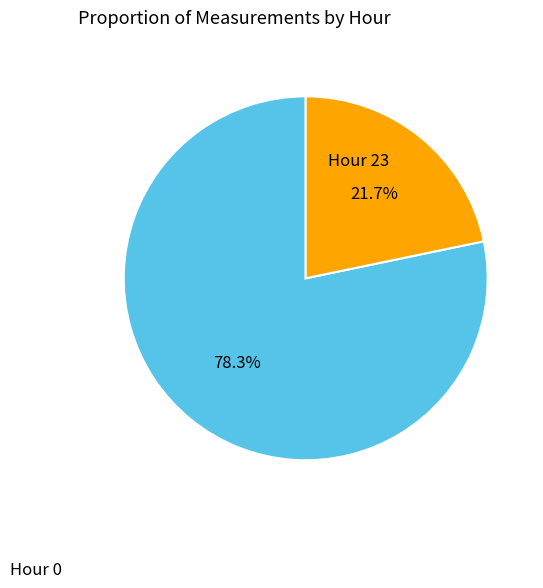

Which has a higher value, Hour 0 or Hour 23?

Hour 0